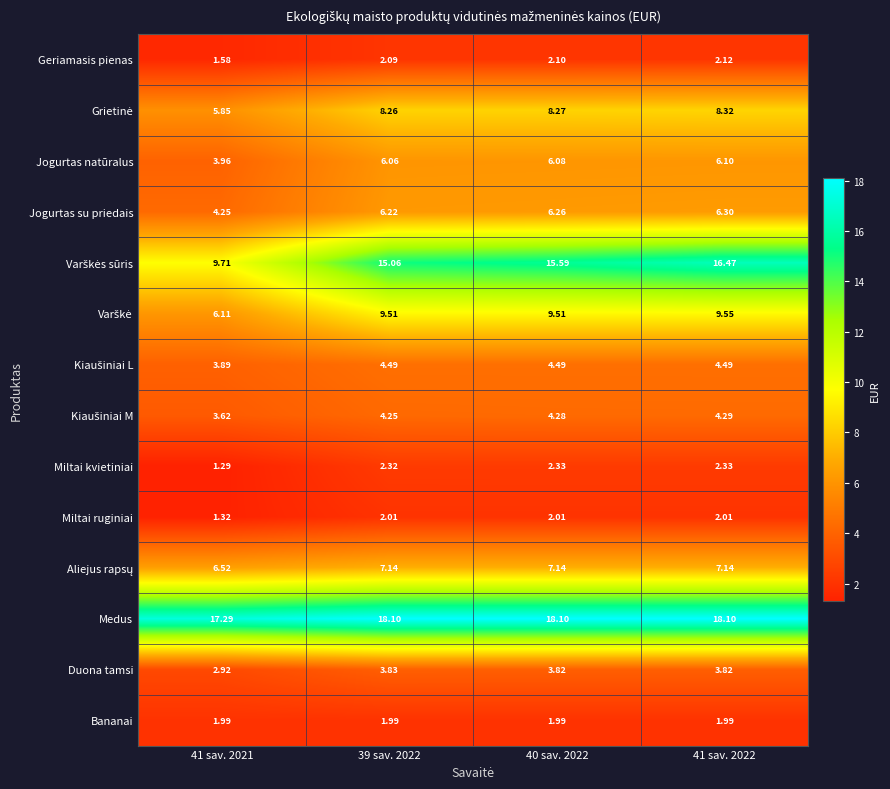

What is the total value across all series at 39 sav. 2022?

91.3